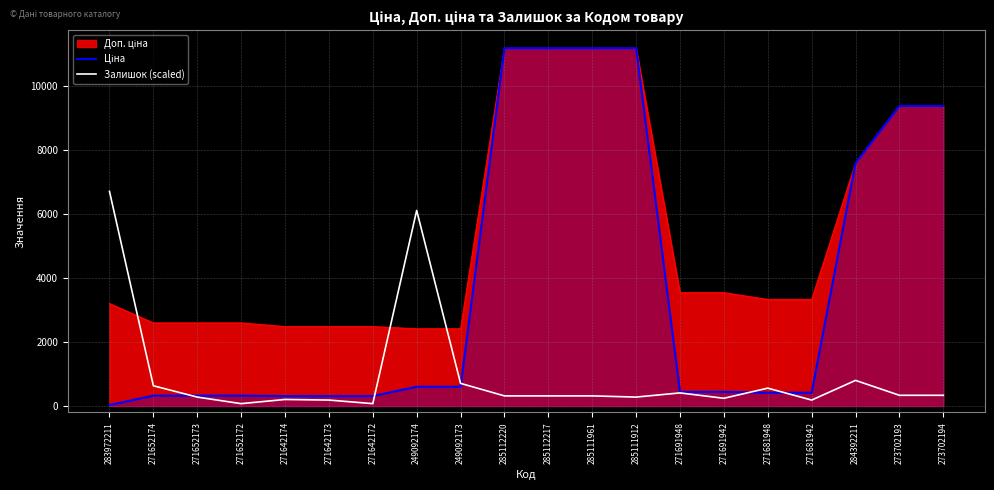

What is the spread (max minus min) of values at 284392211?

6794.7